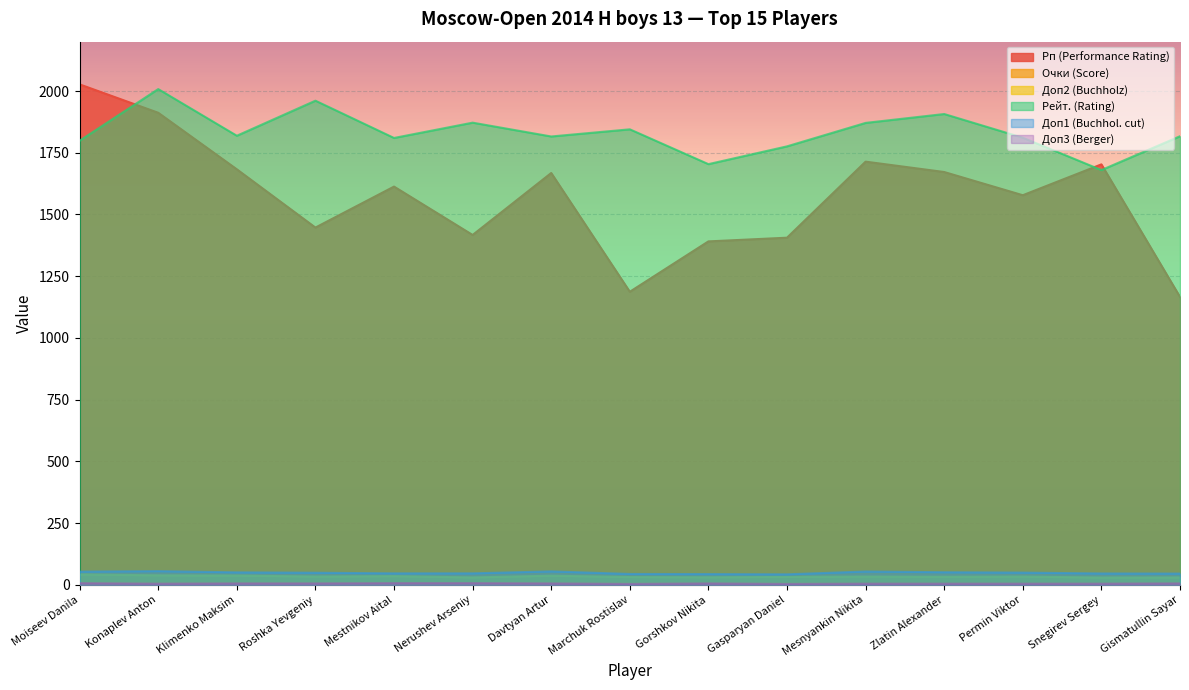

What is the minimum value for Доп3 (Berger)?

4.0